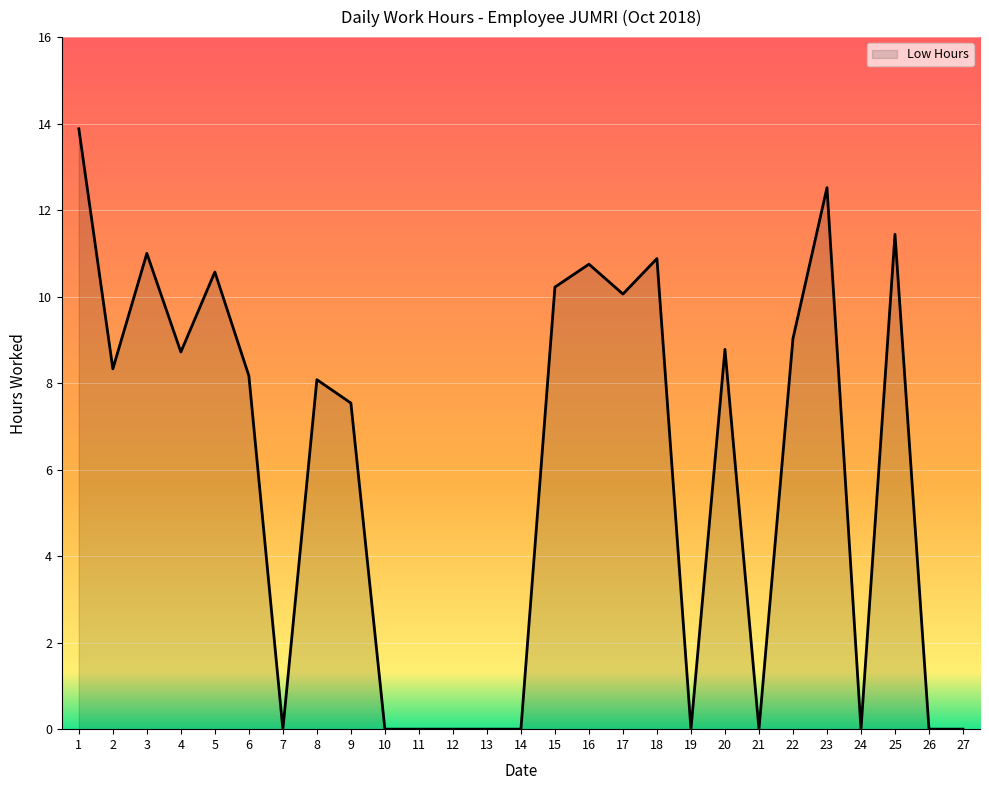

What is the difference between the maximum and second lowest values?

13.9